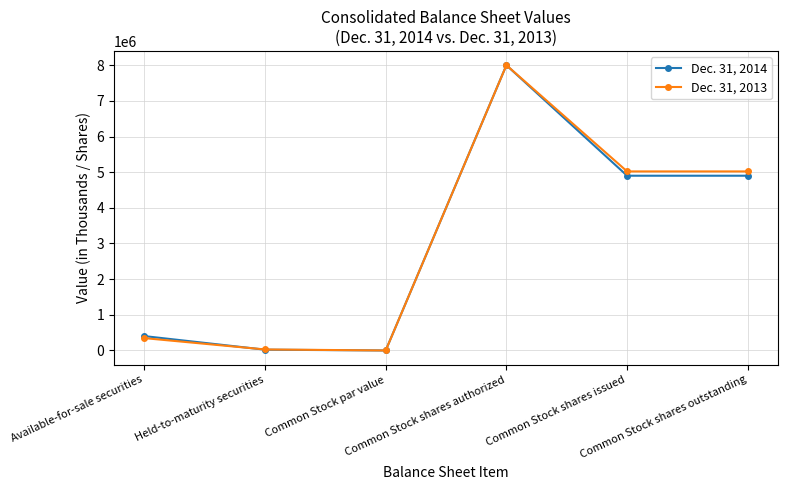

Does the chart have visible grid lines?

Yes